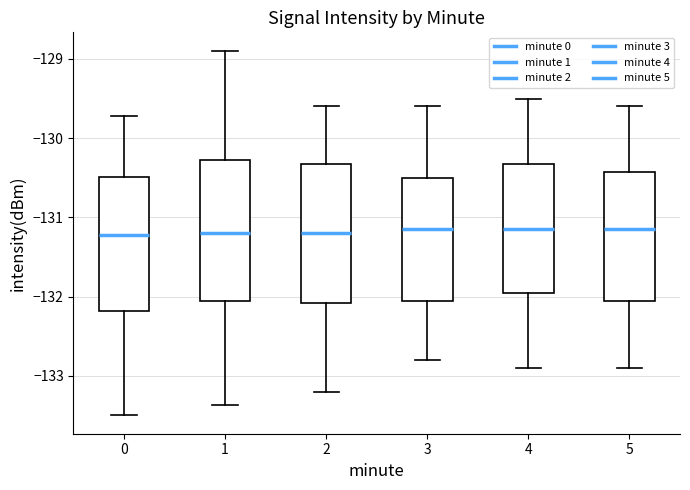

Where is the lower edge of the box at x = 0 on the y-axis? The values are not printed on the chart, so give them approximately, as read against the axis.

-132.2